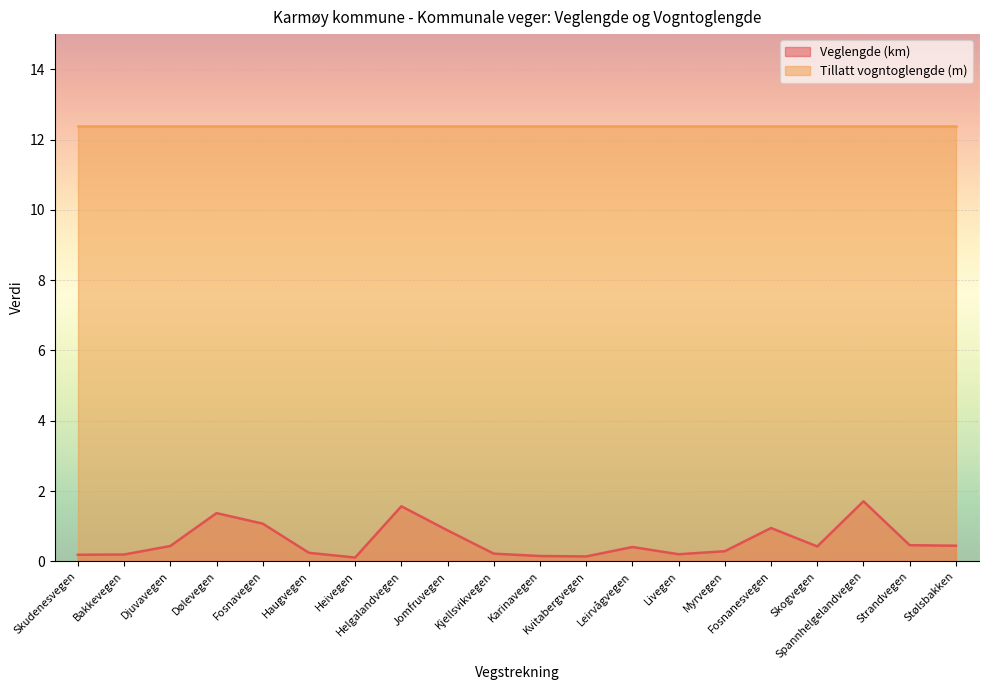

True or false: the data has more than 1 interior local peaks.

True